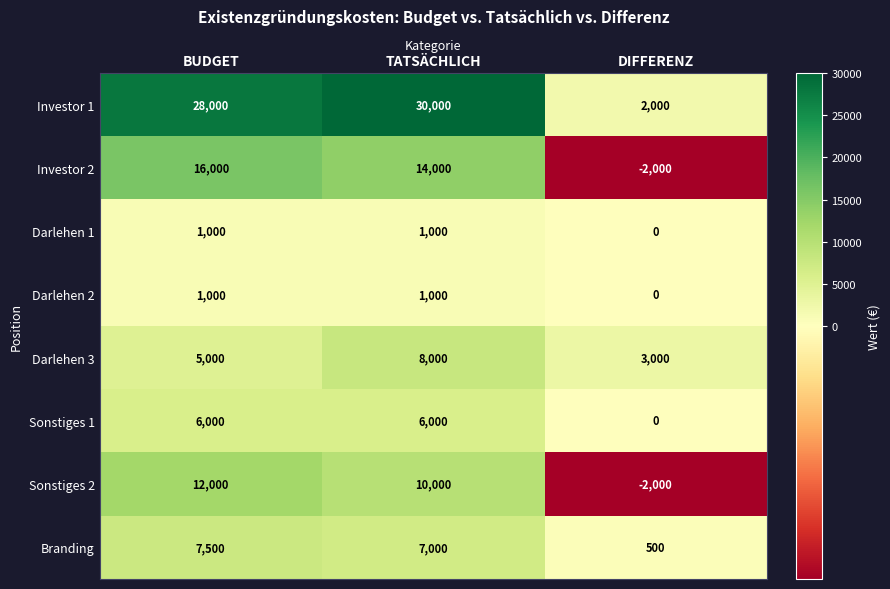

Which series has the largest range (max minus min)?

Investor 1